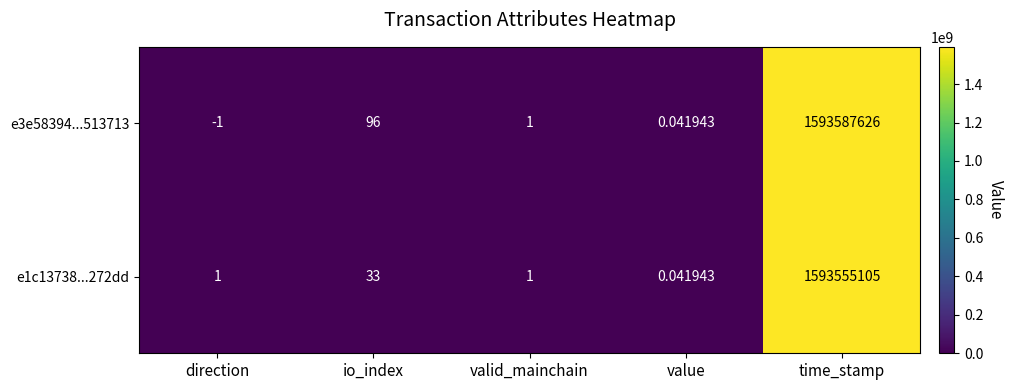

Is the value of e3e58394...513713 at time_stamp greater than the value of e1c13738...272dd at valid_mainchain?

Yes